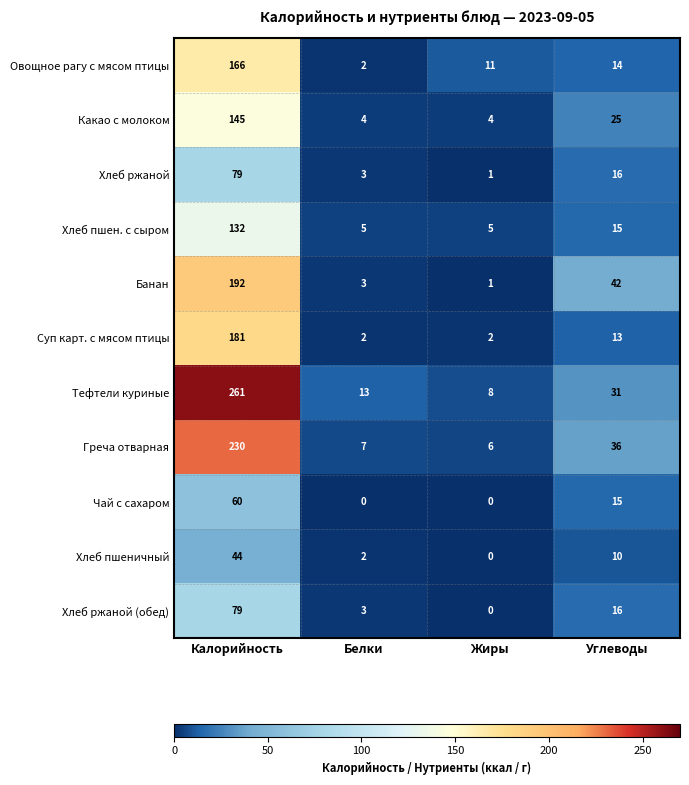

What is the difference between the second highest and minimum values in the Хлеб пшен. с сыром series?

10